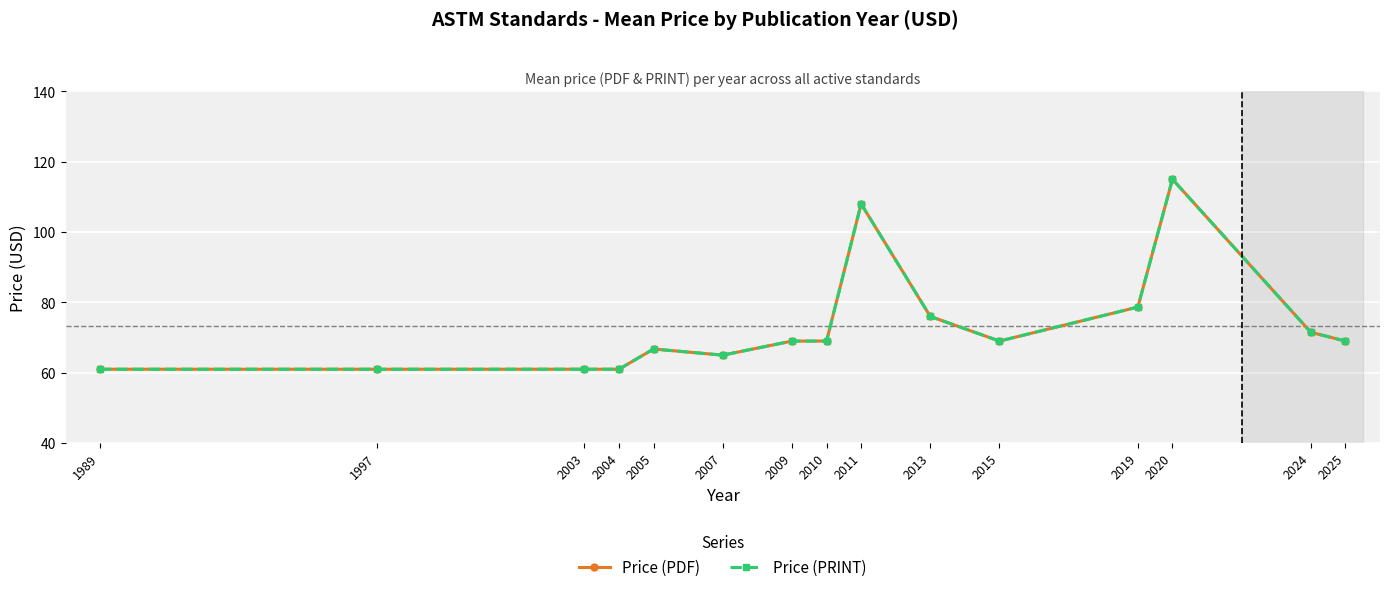

True or false: Price (PDF) and Price (PRINT) cross at least once.

False